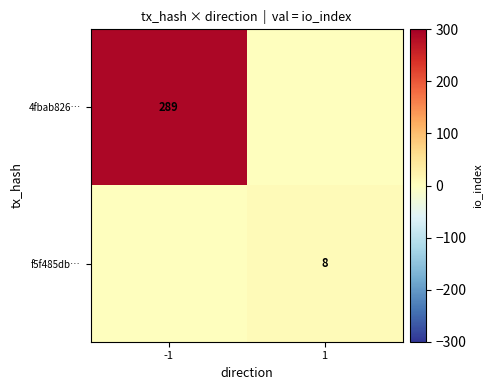

The 4fbab826… series shows 187 at -1. True or false?

False